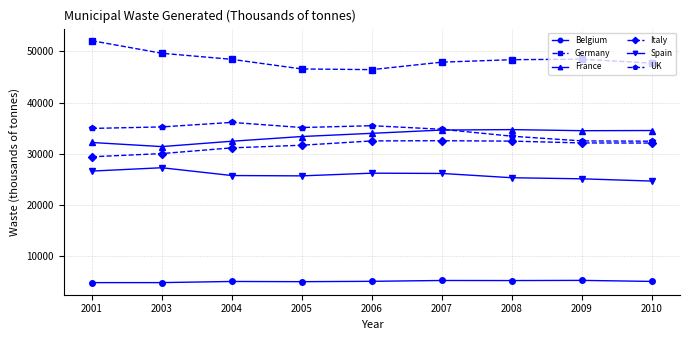

What is the spread (max minus min) of values at 2003?

44780